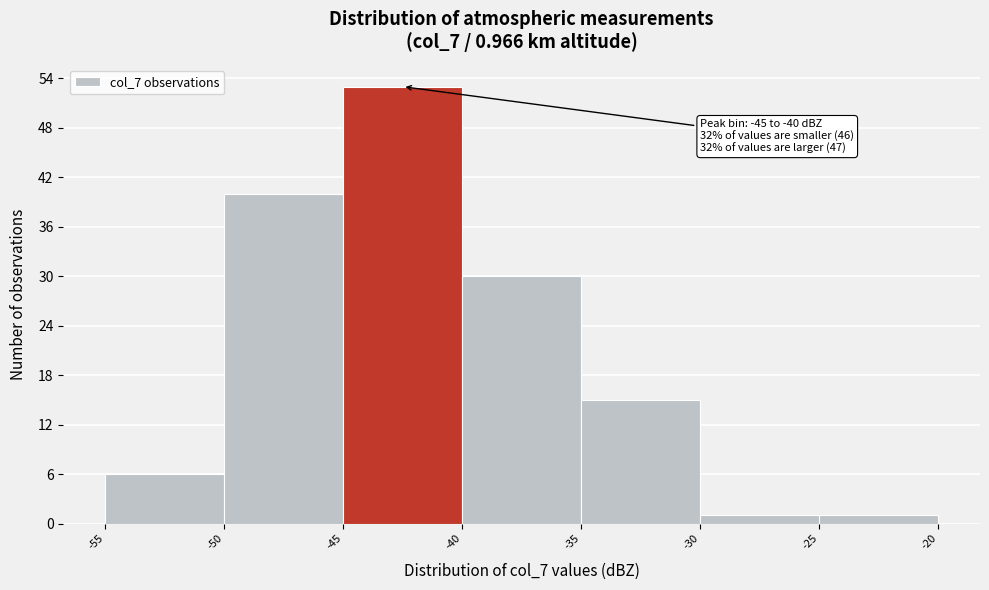

Which range on the x-axis has the tallest bar?

-45 to -40